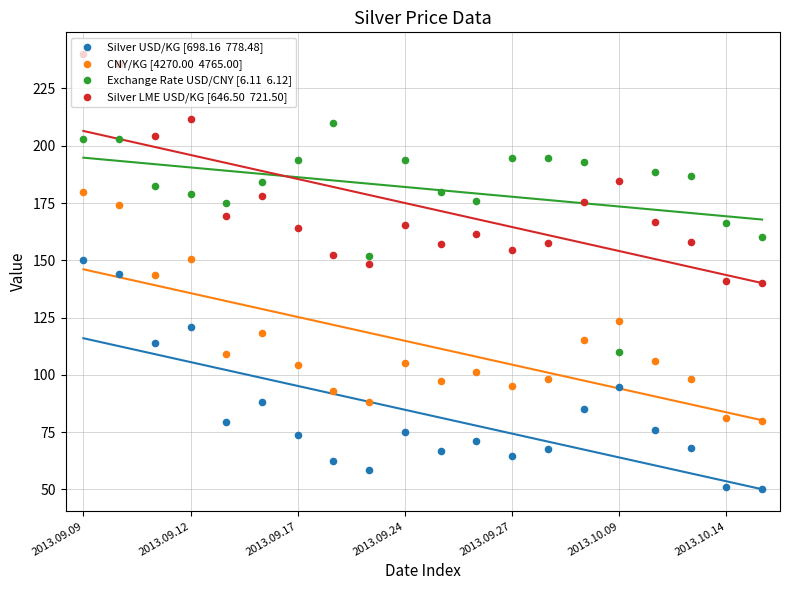

Which series contains the lowest Y value?

Silver USD/KG [698.16  778.48]